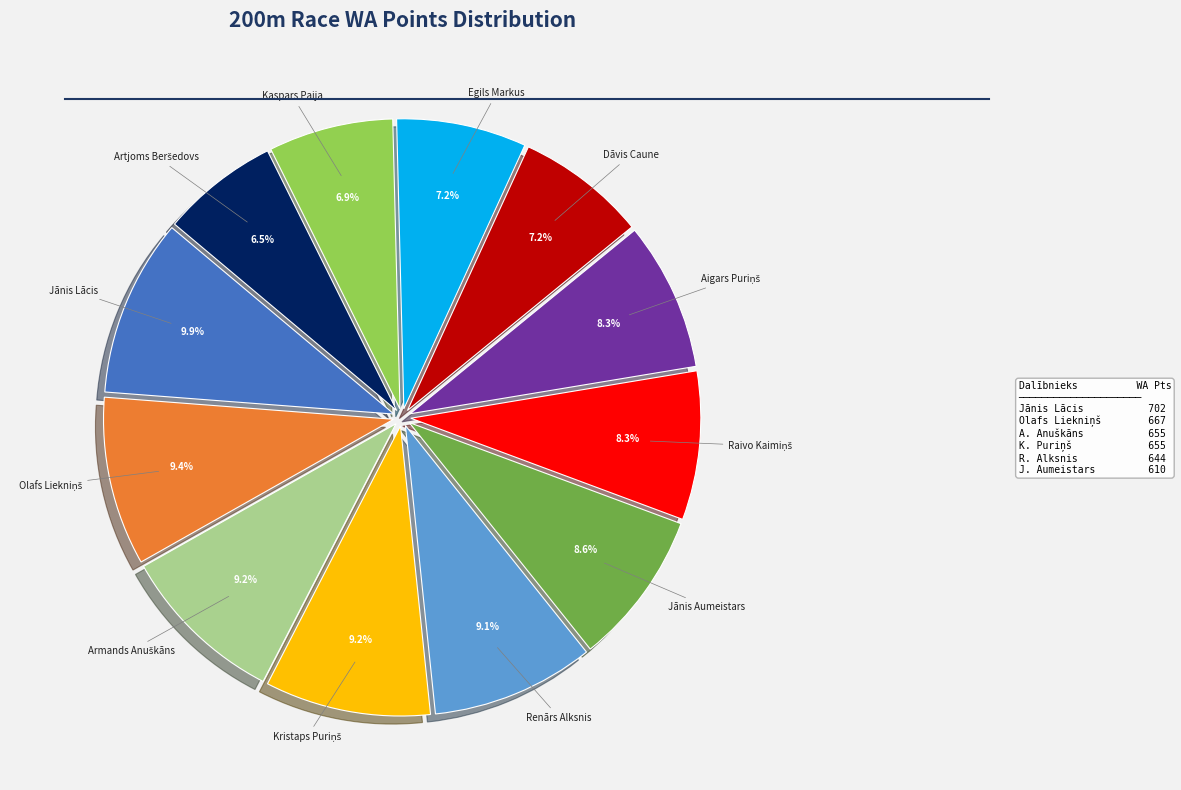

Does Jānis Aumeistars account for over 50% of the chart?

No